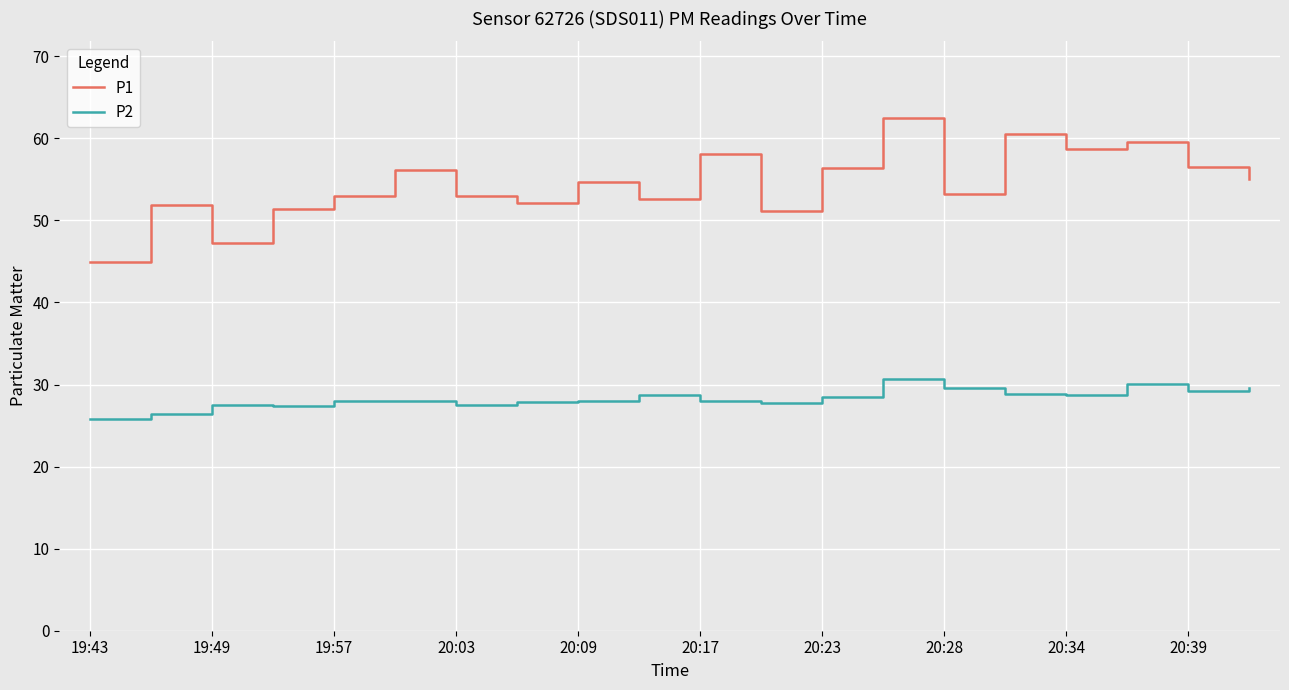

Which series has the largest total across all categories?

P1